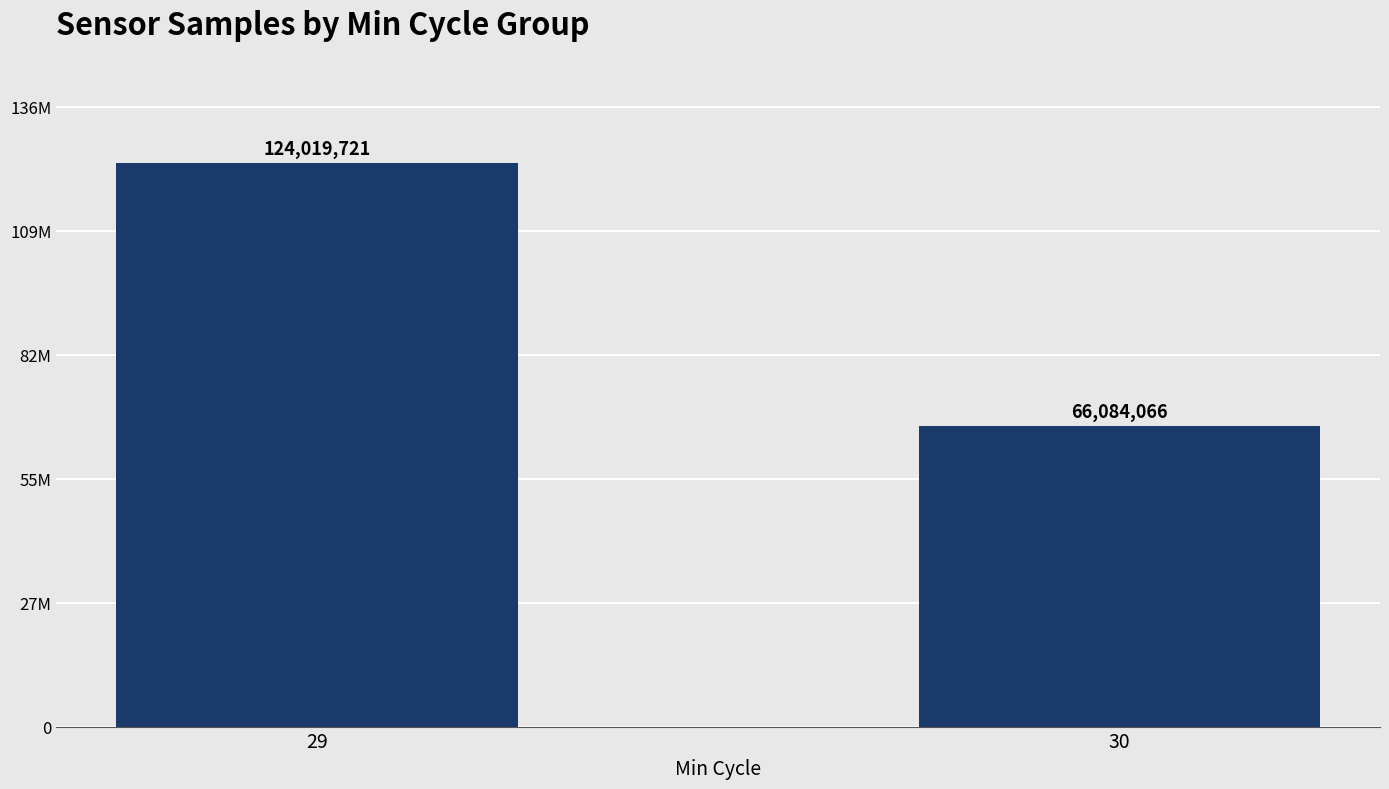

Reading right to left, what are all the values shown in this chart?

30=66084066	29=124019721